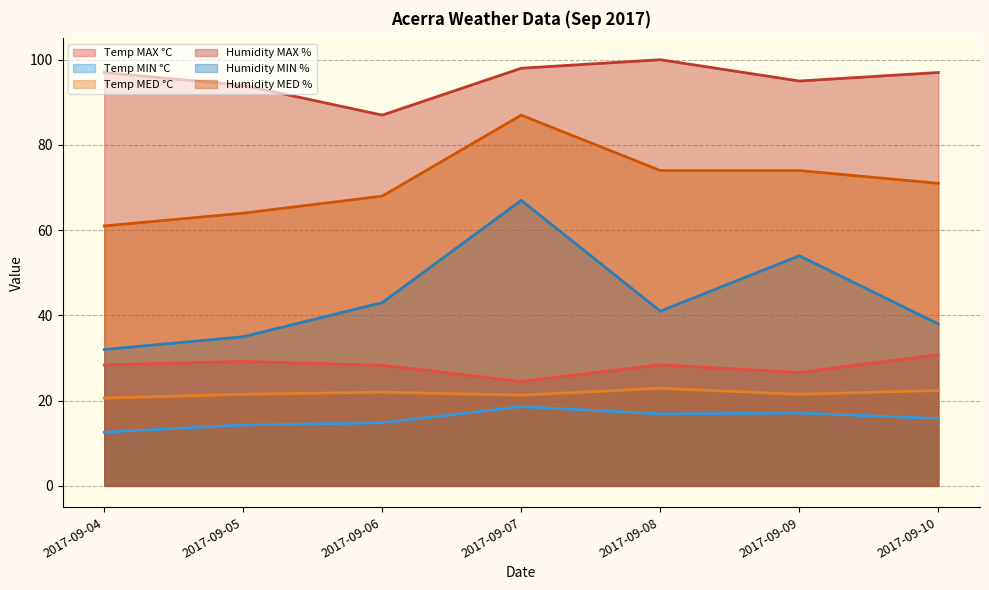

What is the maximum value for Humidity MAX %?

100.0